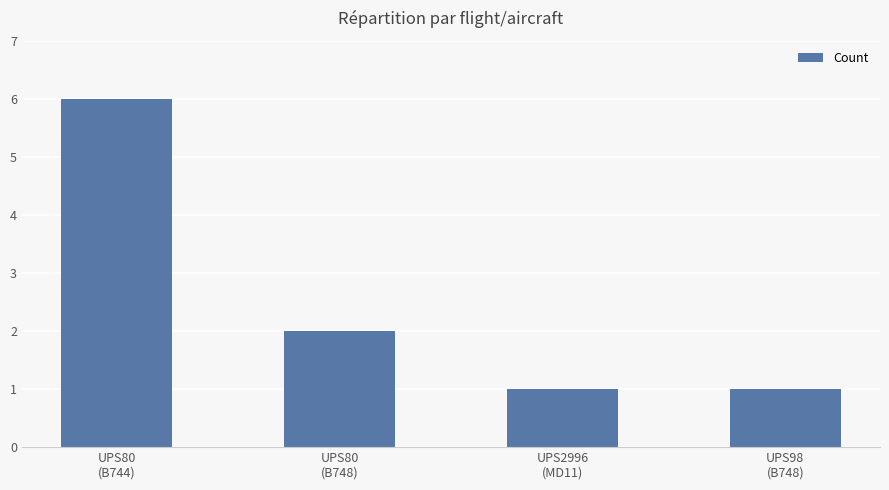

Which has a higher value, UPS80
(B748) or UPS2996
(MD11)?

UPS80
(B748)